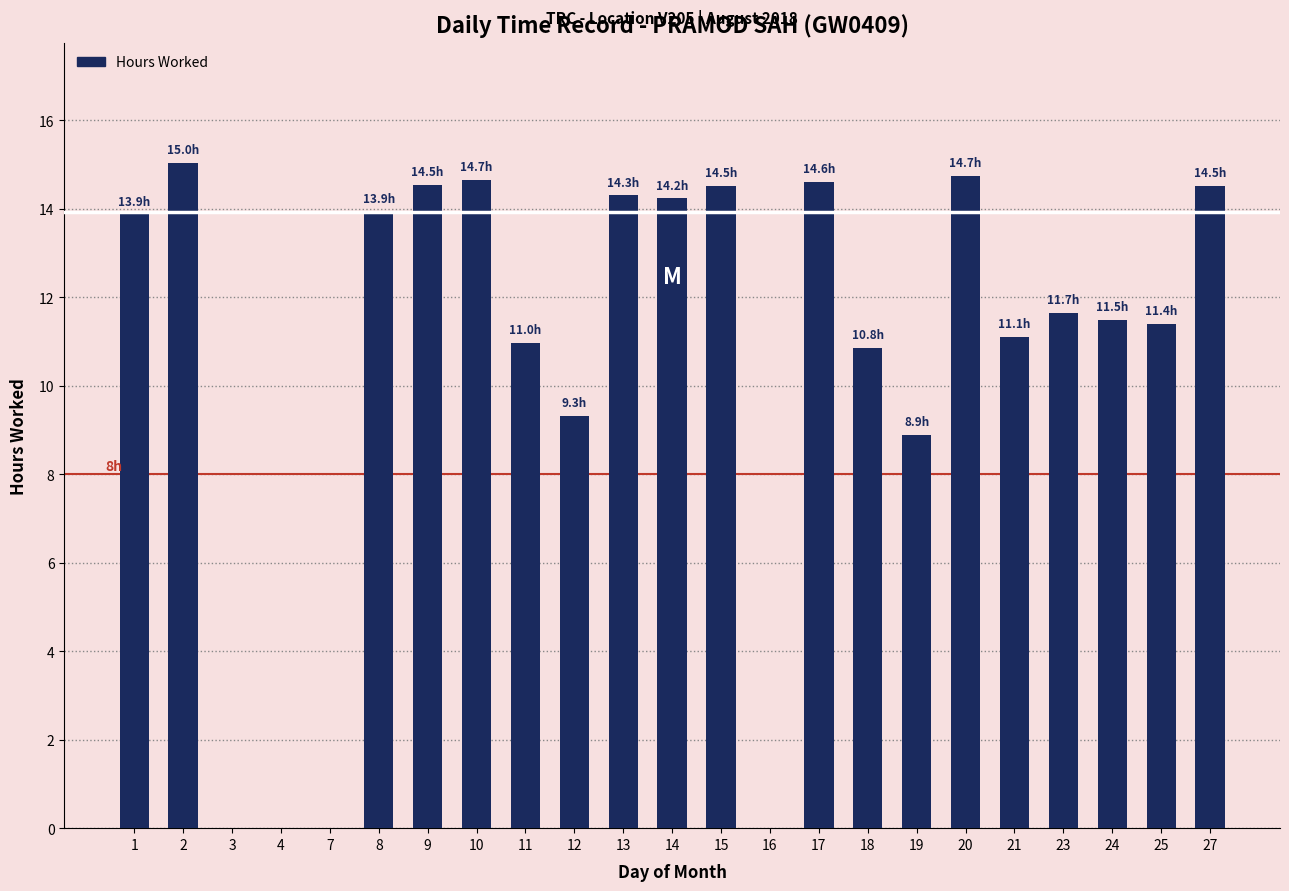

What is the change in value from 1 to 20?

+0.9